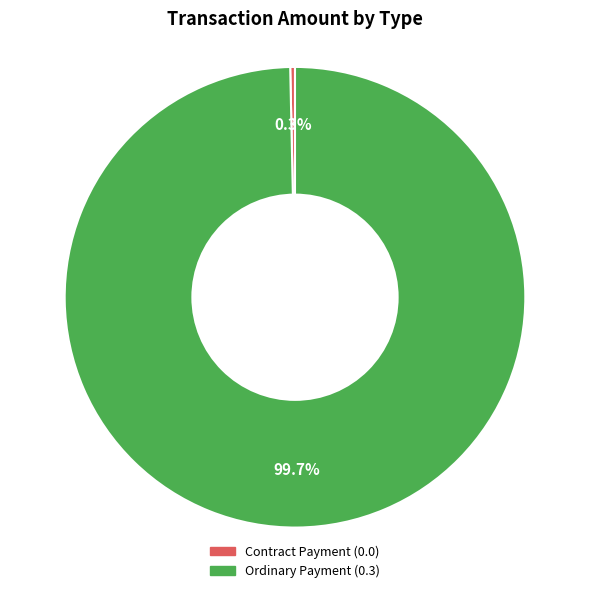

The Contract Payment slice represents 0% of the pie. True or false?

True